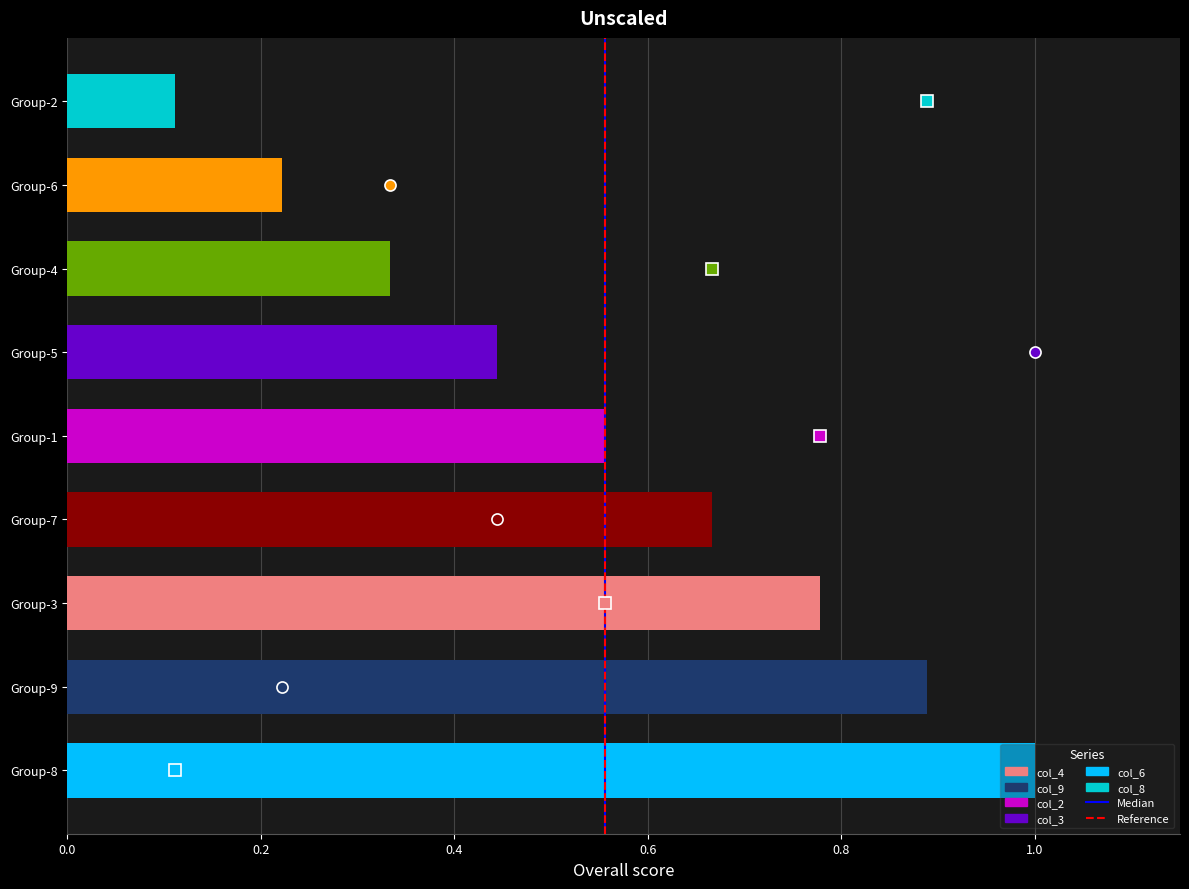

True or false: the data shows 0.8 at Group-5.

False